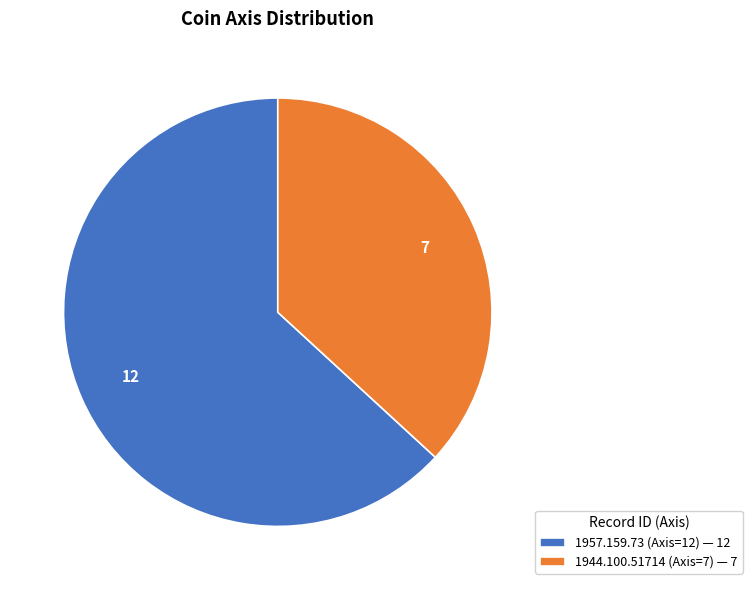

How many segments does this pie chart have?

2